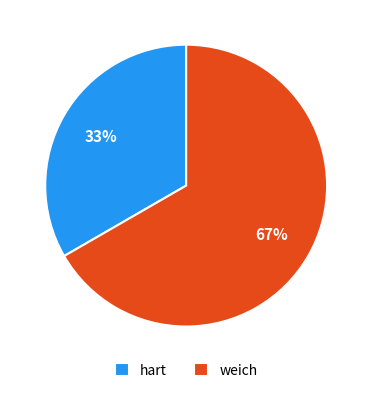

Does any single category account for the majority?

Yes